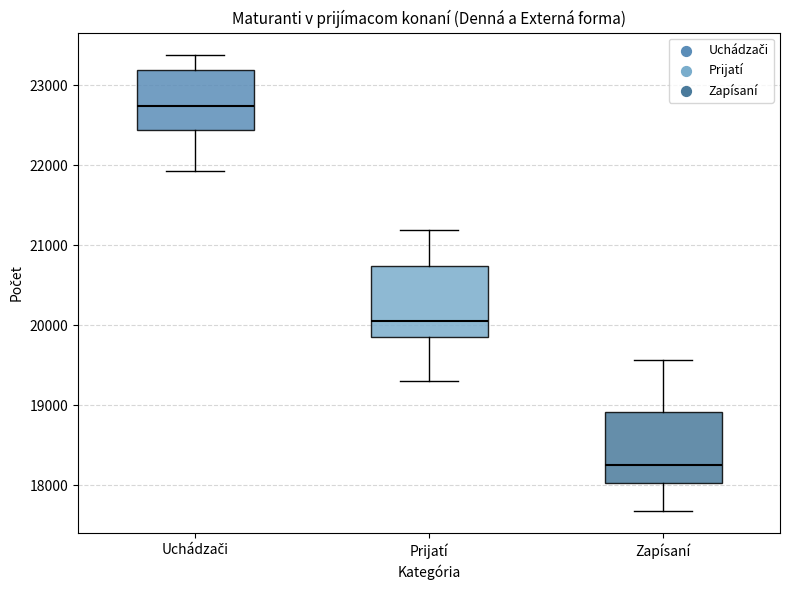

Reading left to right, transcribe this box plot: for each box, give where its median line is, the range the box spans, and where its two whiskers end, as read against the y-axis. The values are not printed on the chart, so give them approximately, as read against the axis.

Uchádzači: median 22700, box 22400 to 23200, whiskers 21900 to 23400
Prijatí: median 20100, box 19900 to 20700, whiskers 19300 to 21200
Zapísaní: median 18300, box 18000 to 18900, whiskers 17700 to 19600